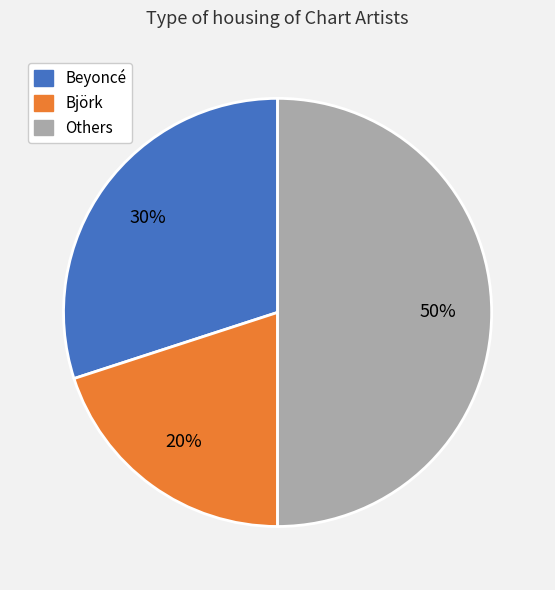

How many slices are in this pie chart?

3